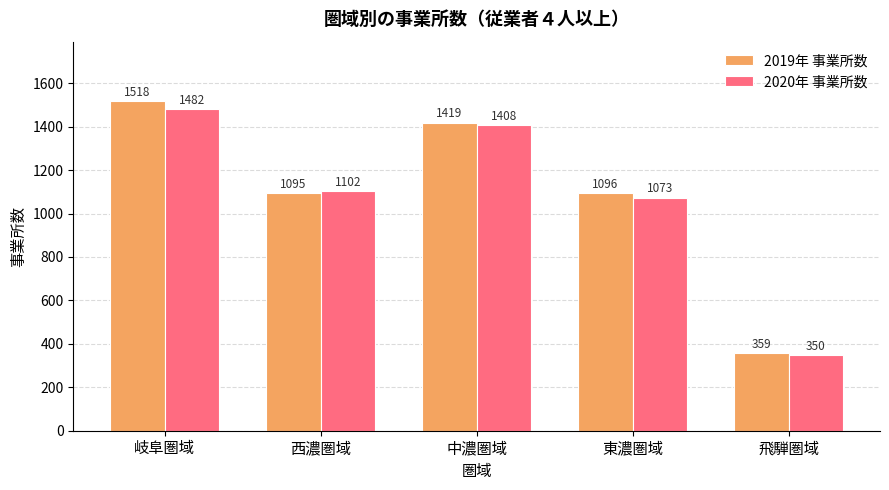

Rank the categories by 2019年 事業所数 value from highest to lowest.

岐阜圏域, 中濃圏域, 東濃圏域, 西濃圏域, 飛騨圏域